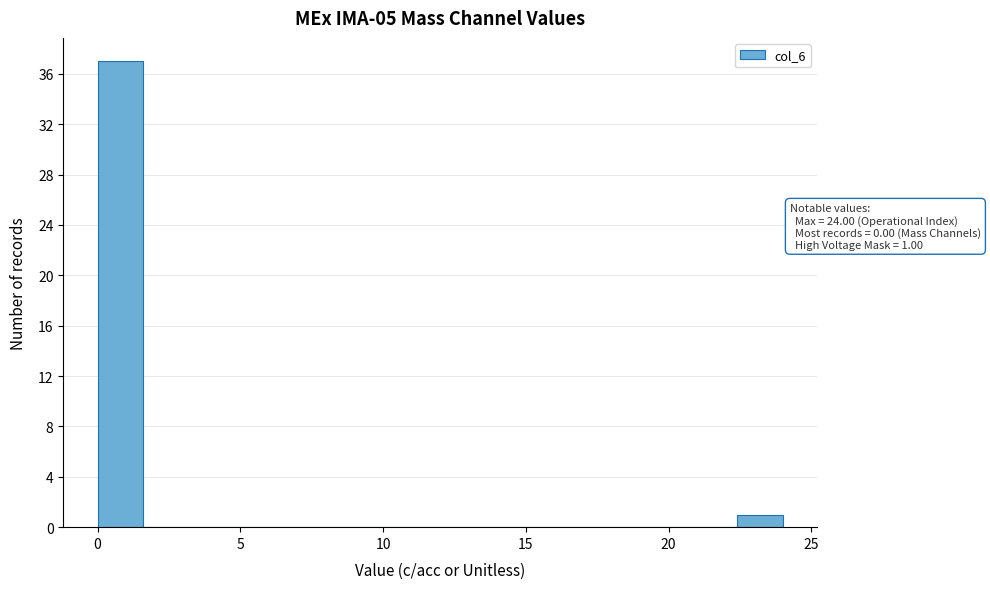

Around what value on the x-axis is the tallest bar? Give the approximate position of its centre, as read against the axis.

1.0